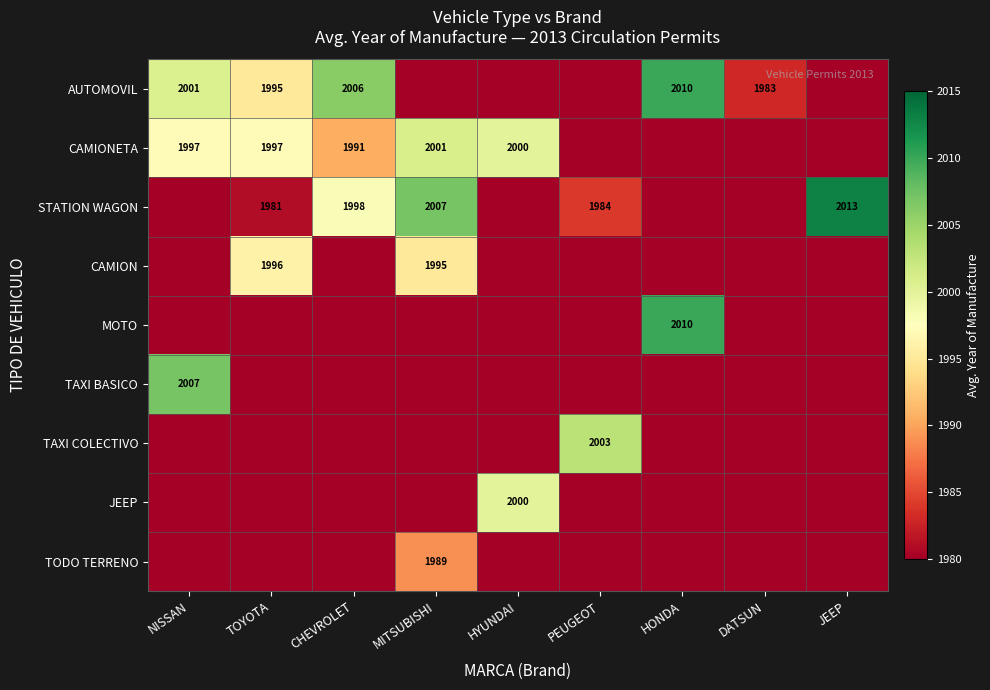

True or false: TODO TERRENO has a value of 1059 at MITSUBISHI.

False